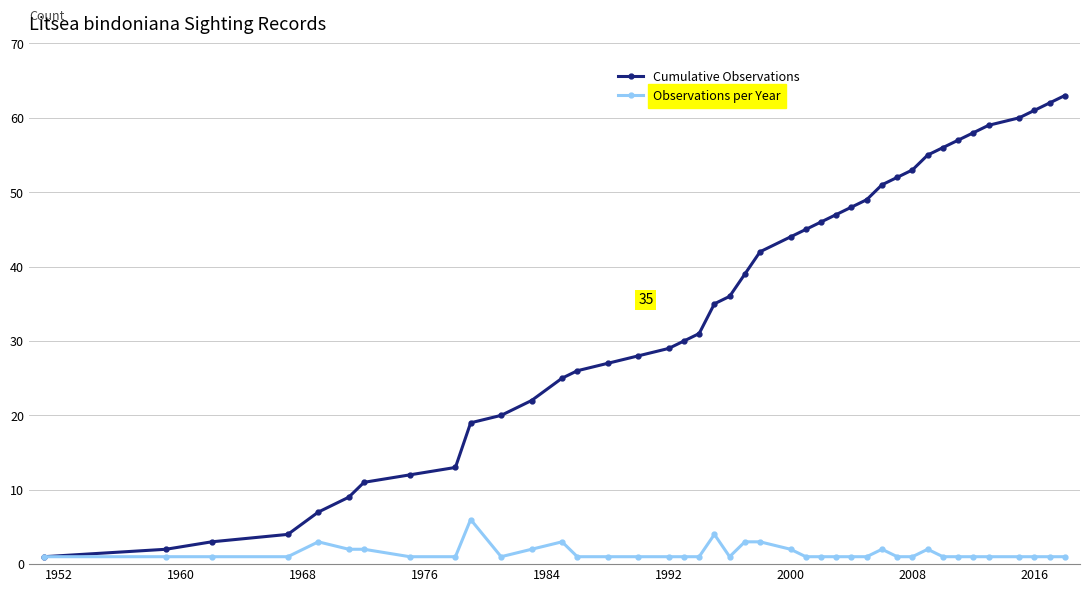

What are all the series names shown in the legend?

Cumulative Observations, Observations per Year